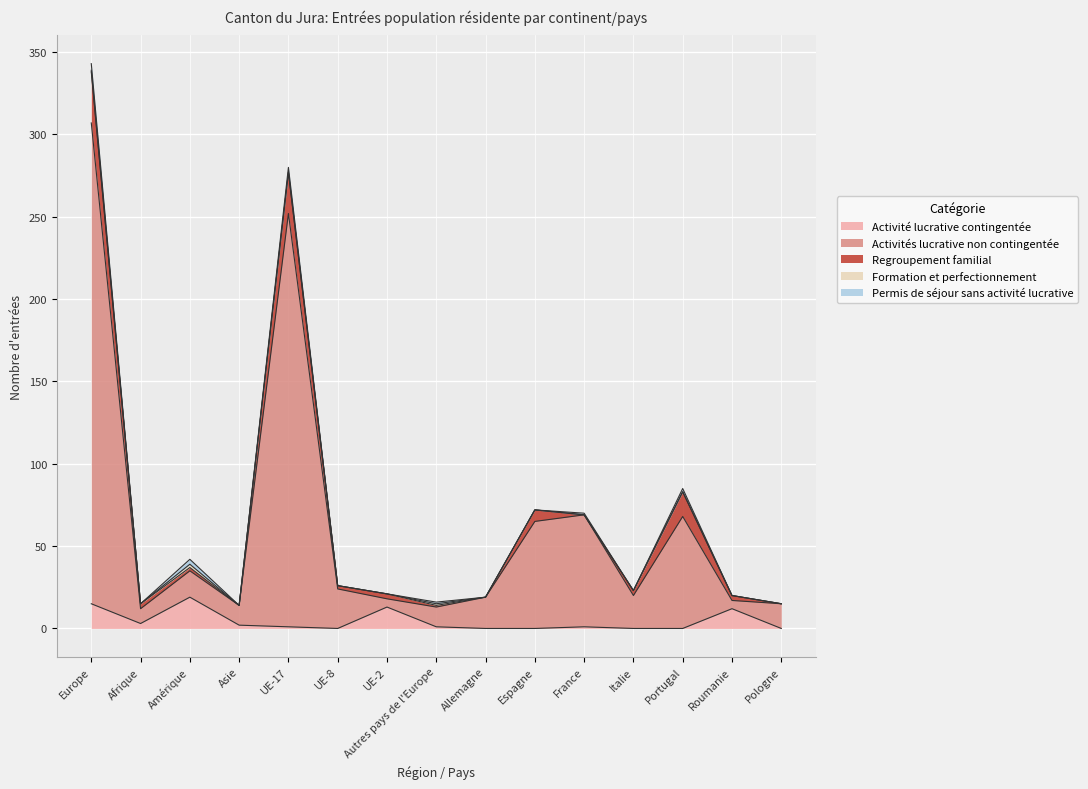

Reading left to right, what are all the values shown in this chart?

Activité lucrative contingentée: Europe=15	Afrique=3	Amérique=19	Asie=2	UE-17=1	UE-8=0	UE-2=13	Autres pays de l'Europe=1	Allemagne=0	Espagne=0	France=1	Italie=0	Portugal=0	Roumanie=12	Pologne=0
Activités lucrative non contingentée: Europe=292	Afrique=9	Amérique=16	Asie=12	UE-17=251	UE-8=24	UE-2=5	Autres pays de l'Europe=12	Allemagne=19	Espagne=65	France=68	Italie=20	Portugal=68	Roumanie=5	Pologne=15
Regroupement familial: Europe=31	Afrique=3	Amérique=2	Asie=0	UE-17=25	UE-8=2	UE-2=3	Autres pays de l'Europe=1	Allemagne=0	Espagne=7	France=0	Italie=3	Portugal=15	Roumanie=3	Pologne=0
Formation et perfectionnement: Europe=1	Afrique=0	Amérique=2	Asie=0	UE-17=0	UE-8=0	UE-2=0	Autres pays de l'Europe=1	Allemagne=0	Espagne=0	France=0	Italie=0	Portugal=0	Roumanie=0	Pologne=0
Permis de séjour sans activité lucrative: Europe=4	Afrique=0	Amérique=3	Asie=0	UE-17=3	UE-8=0	UE-2=0	Autres pays de l'Europe=1	Allemagne=0	Espagne=0	France=1	Italie=0	Portugal=2	Roumanie=0	Pologne=0